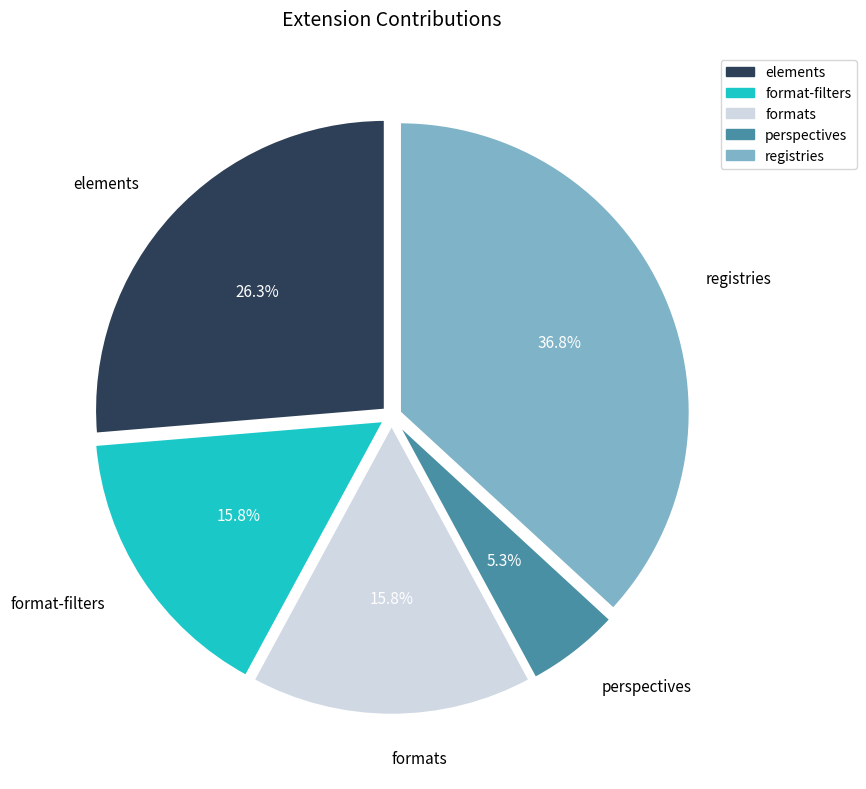

Does elements account for over 50% of the chart?

No